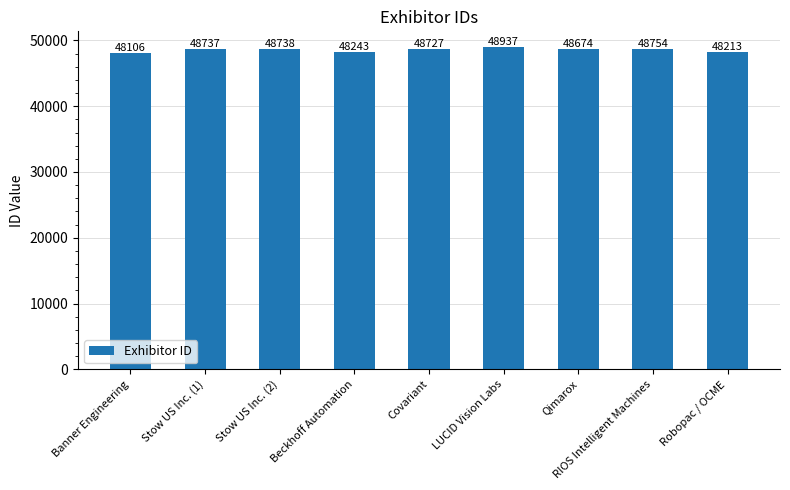

List the labels in order of value, largest first.

LUCID Vision Labs, RIOS Intelligent Machines, Stow US Inc. (2), Stow US Inc. (1), Covariant, Qimarox, Beckhoff Automation, Robopac / OCME, Banner Engineering